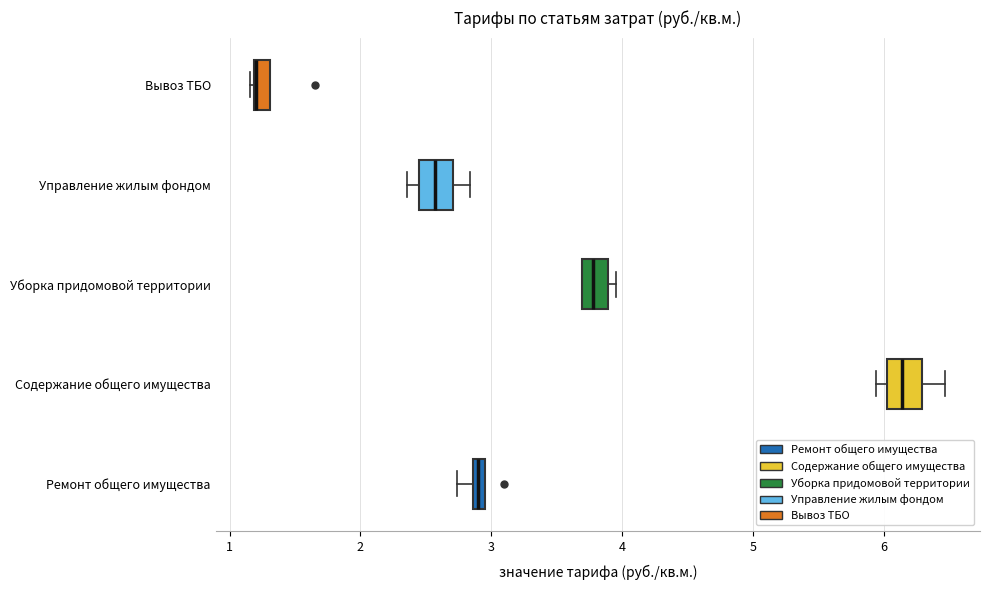

Where is the left edge of the box for Управление жилым фондом on the x-axis? The values are not printed on the chart, so give them approximately, as read against the axis.

2.5